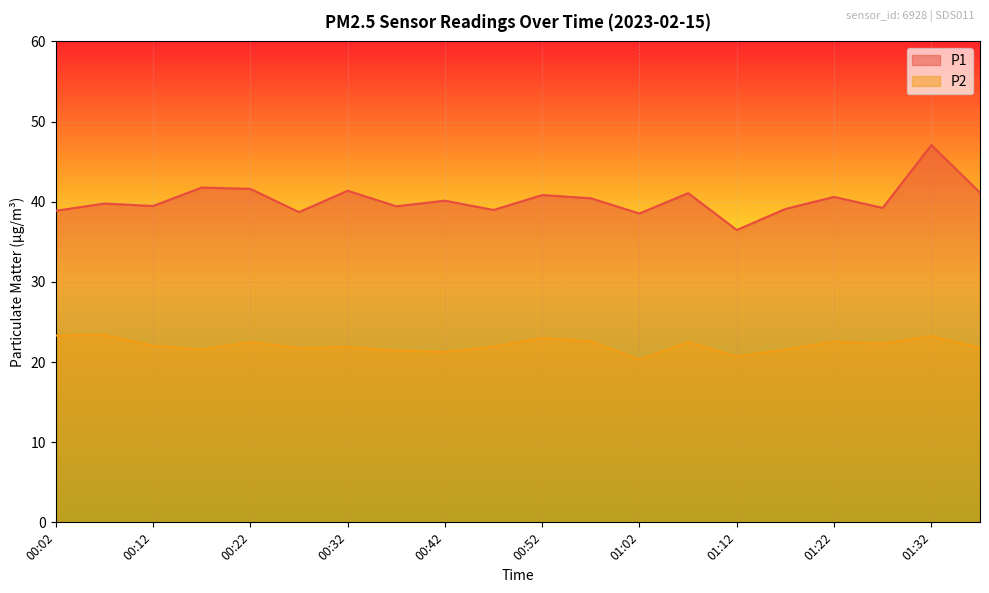

What is the sum of the P1 values at 00:57 and 01:17?

79.5